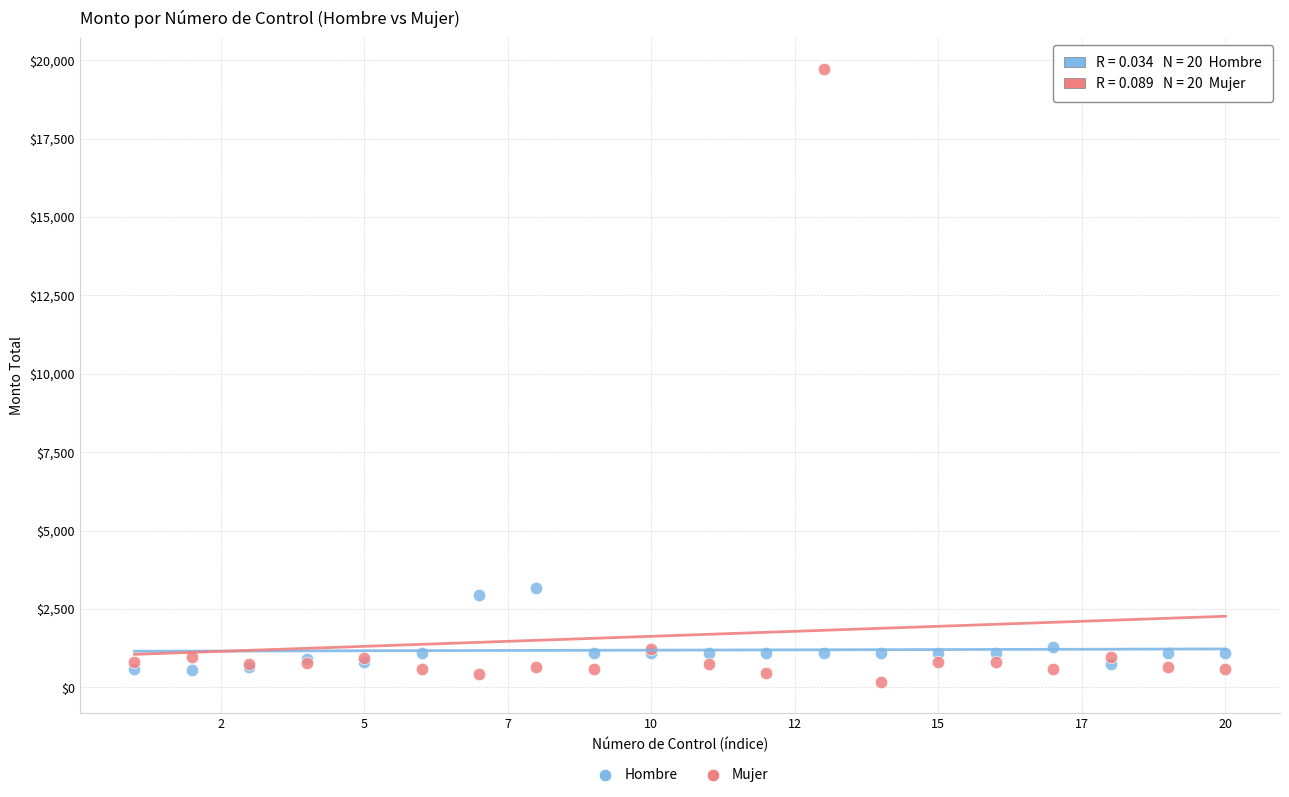

Which series reaches the maximum Y coordinate?

Mujer